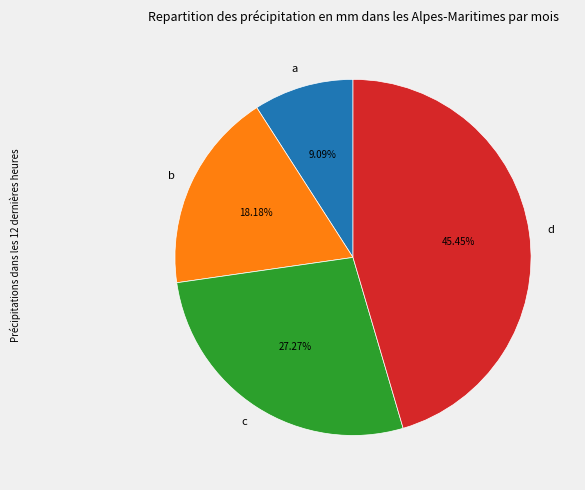

Is the sum of a and c greater than half?

No